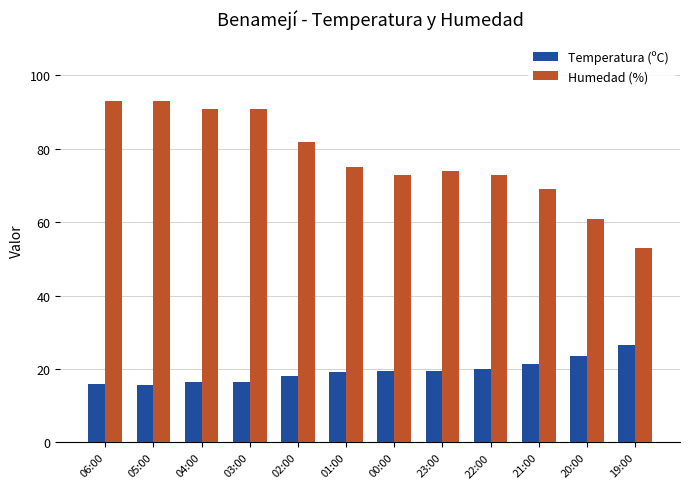

Between 01:00 and 21:00, which series saw the biggest shift?

Humedad (%)